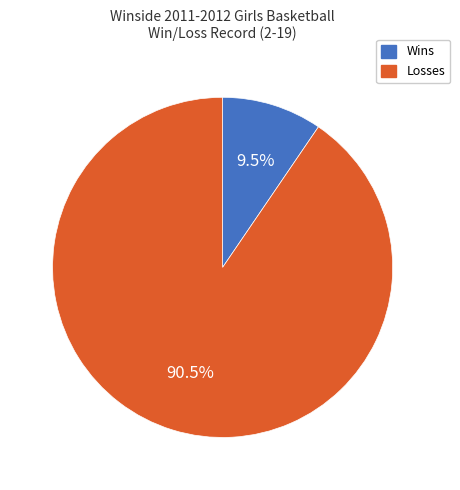

Does any single category account for the majority?

Yes